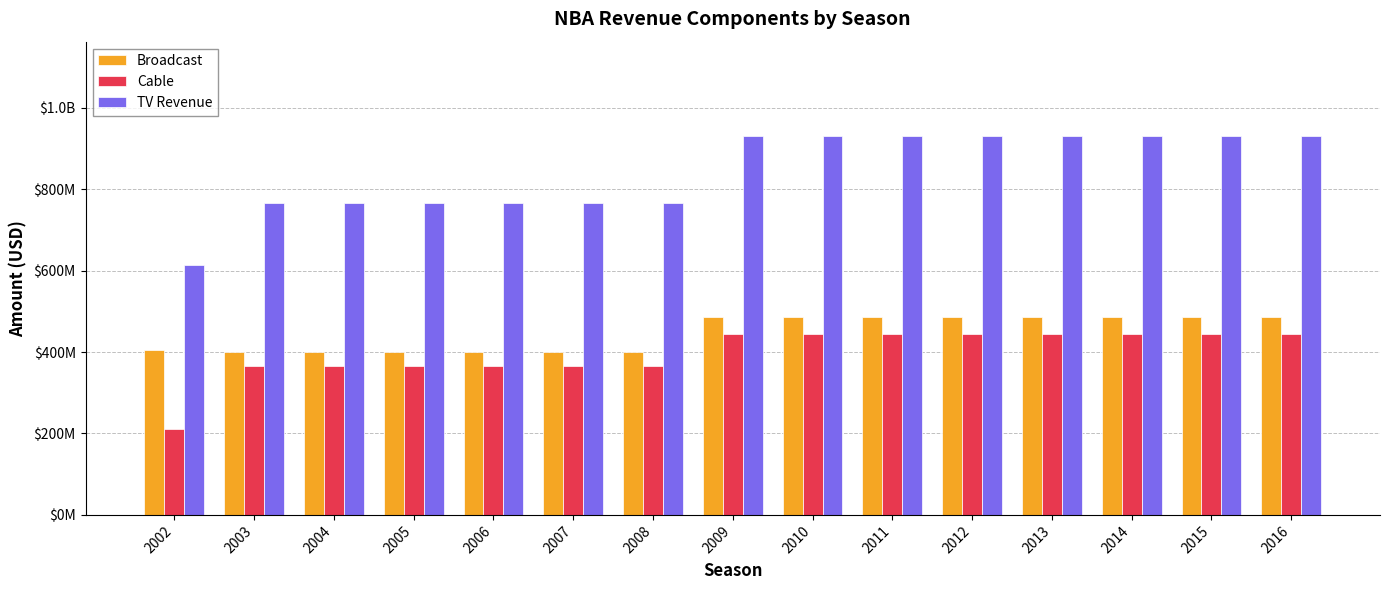

Rank the series by their maximum value, from lowest to highest.

Cable, Broadcast, TV Revenue